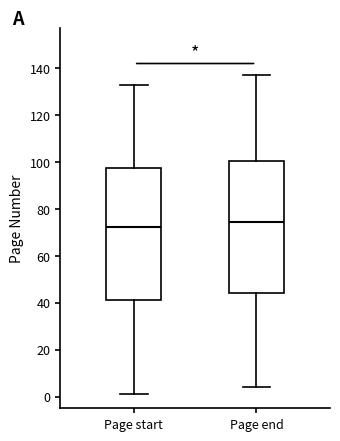

Reading left to right, transcribe this box plot: for each box, give where its median line is, the range the box spans, and where its two whiskers end, as read against the y-axis. The values are not printed on the chart, so give them approximately, as read against the axis.

Page start: median 72, box 42 to 98, whiskers 2 to 134
Page end: median 74, box 44 to 100, whiskers 4 to 138